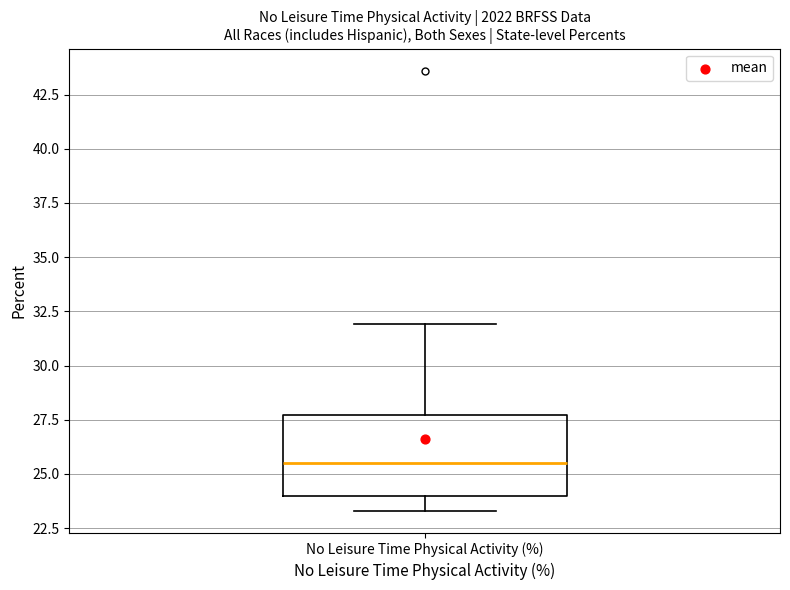

Where does the lower whisker of the box for No Leisure Time Physical Activity (%) end on the y-axis? The values are not printed on the chart, so give them approximately, as read against the axis.

23.5